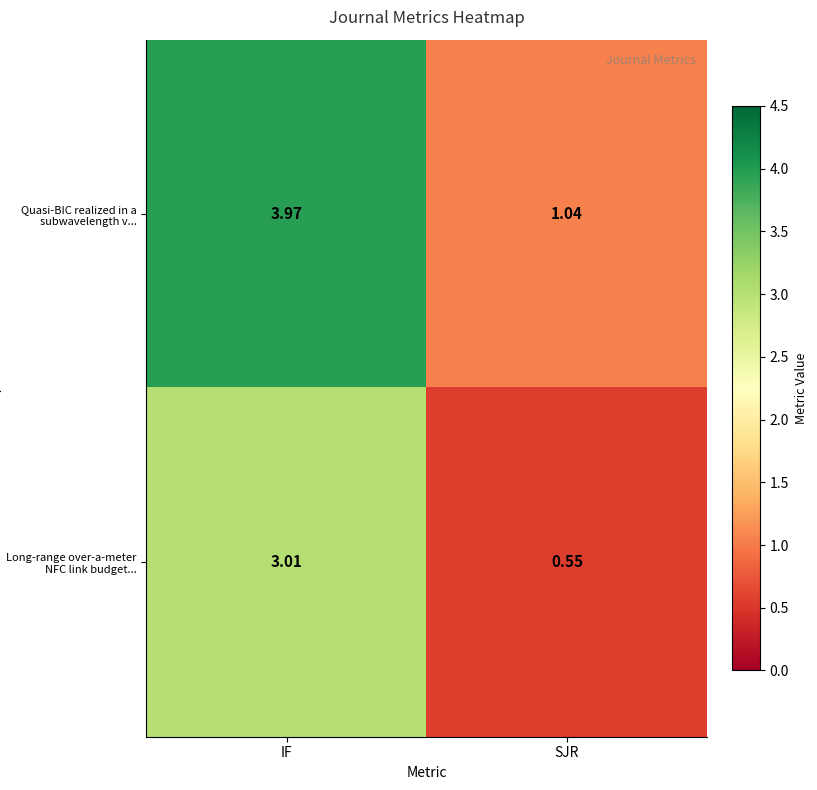

Which series changed the most between IF and SJR?

Quasi-BIC realized in a subwavelength v...